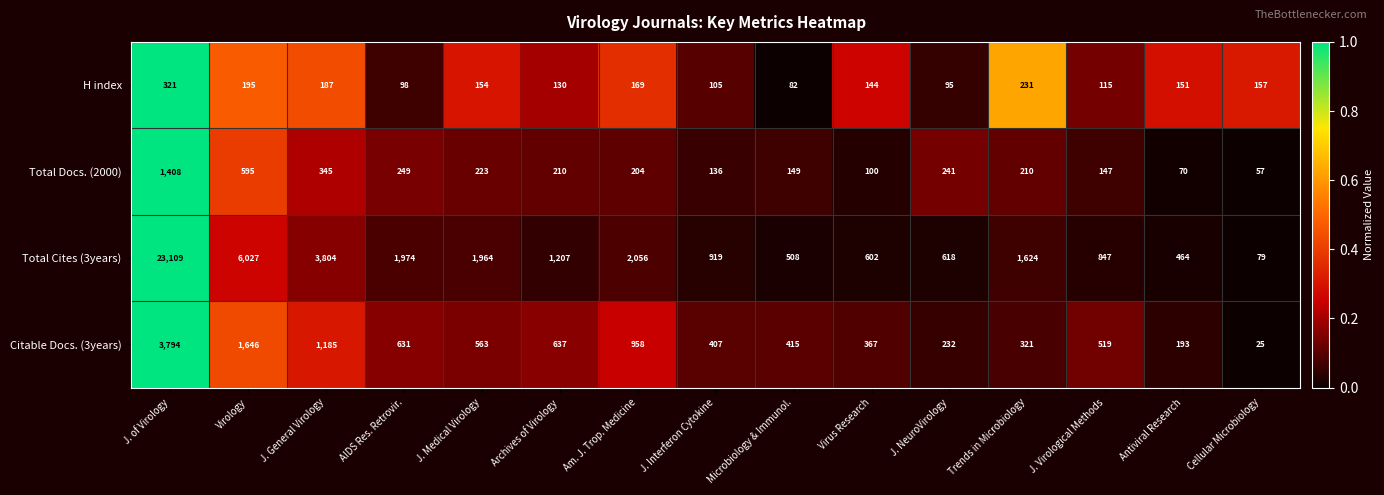

At Cellular Microbiology, list the series in order from largest to smallest.

H index, Total Cites (3years), Total Docs. (2000), Citable Docs. (3years)